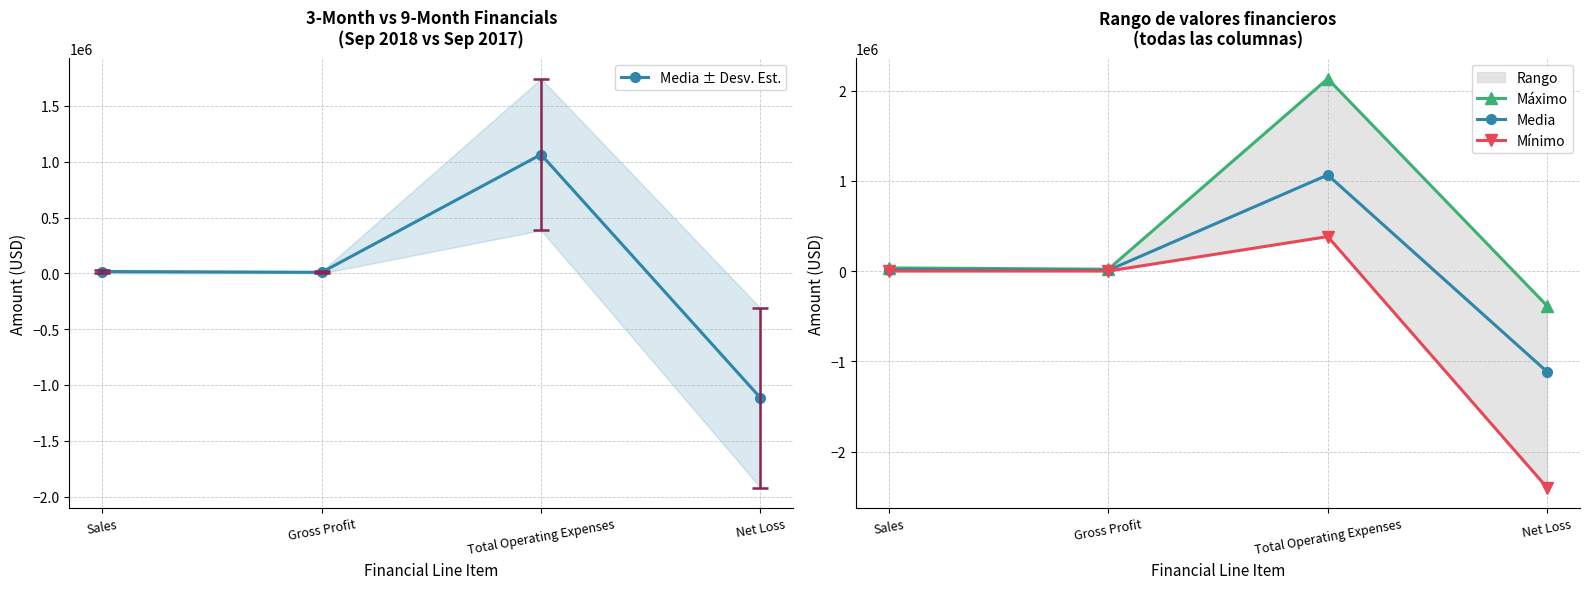

Where is the first local maximum for Media ± Desv. Est.?

Total Operating Expenses